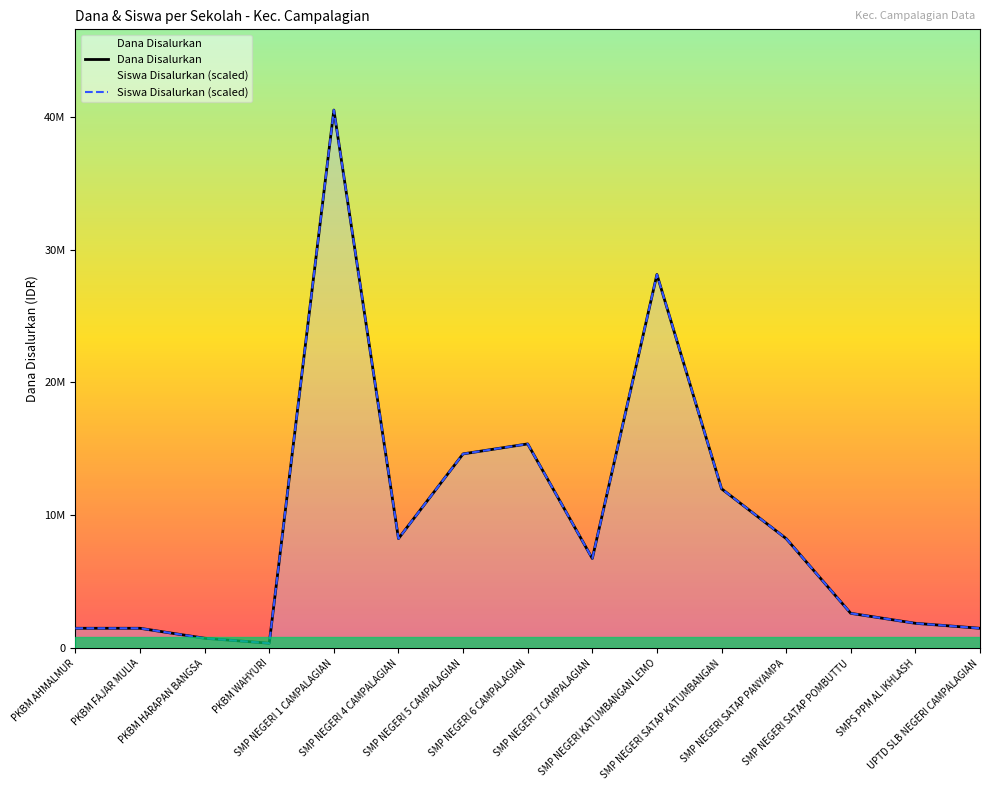

True or false: Siswa Disalurkan and Dana Disalurkan intersect in this chart.

False